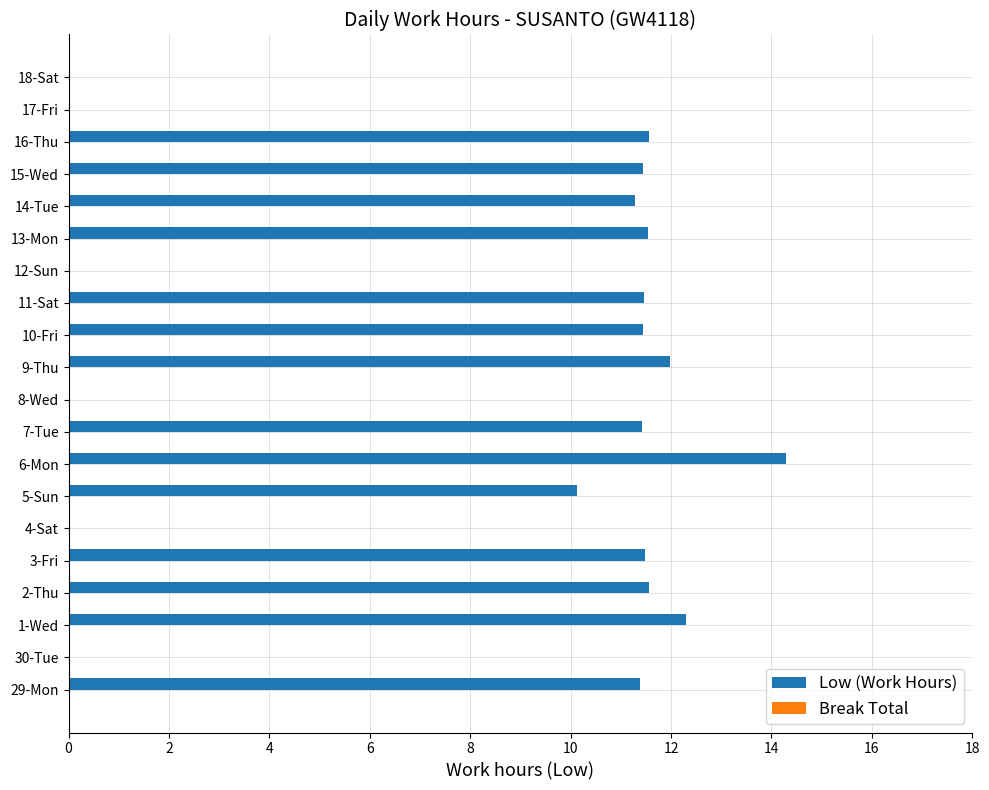

At which label is the value closest to 7?

5-Sun